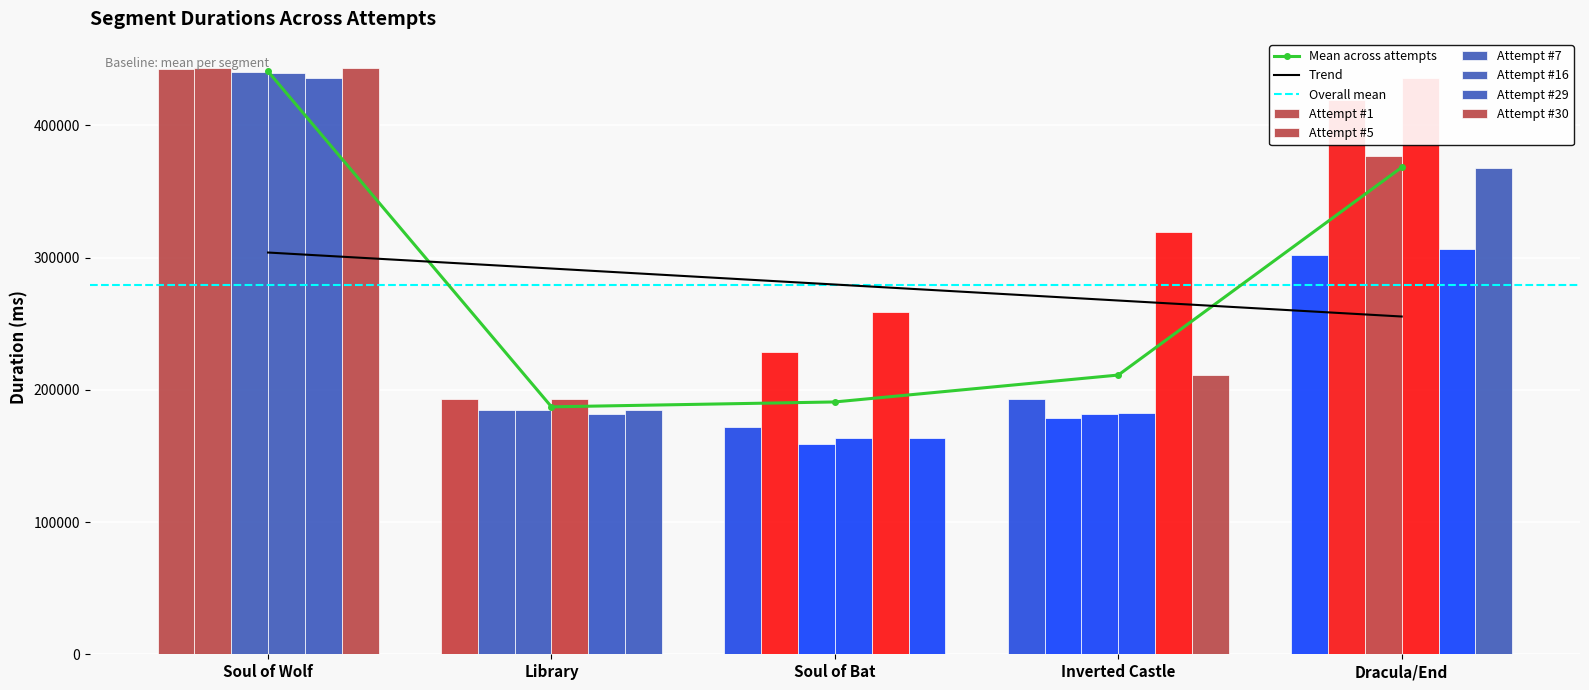

The value of Attempt #30 at Soul of Wolf is 443192. True or false?

True